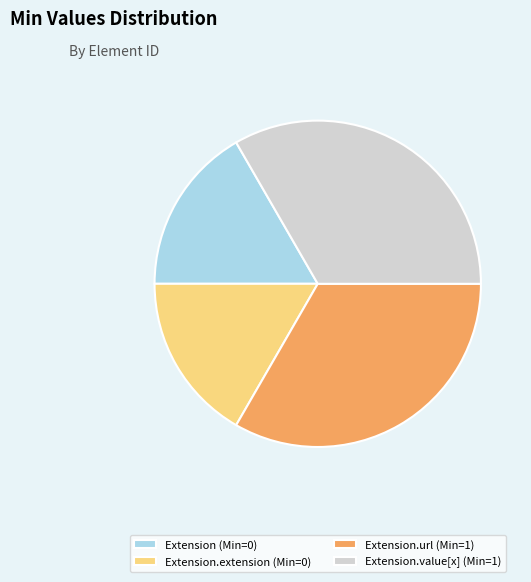

Count the number of slices in the pie.

4